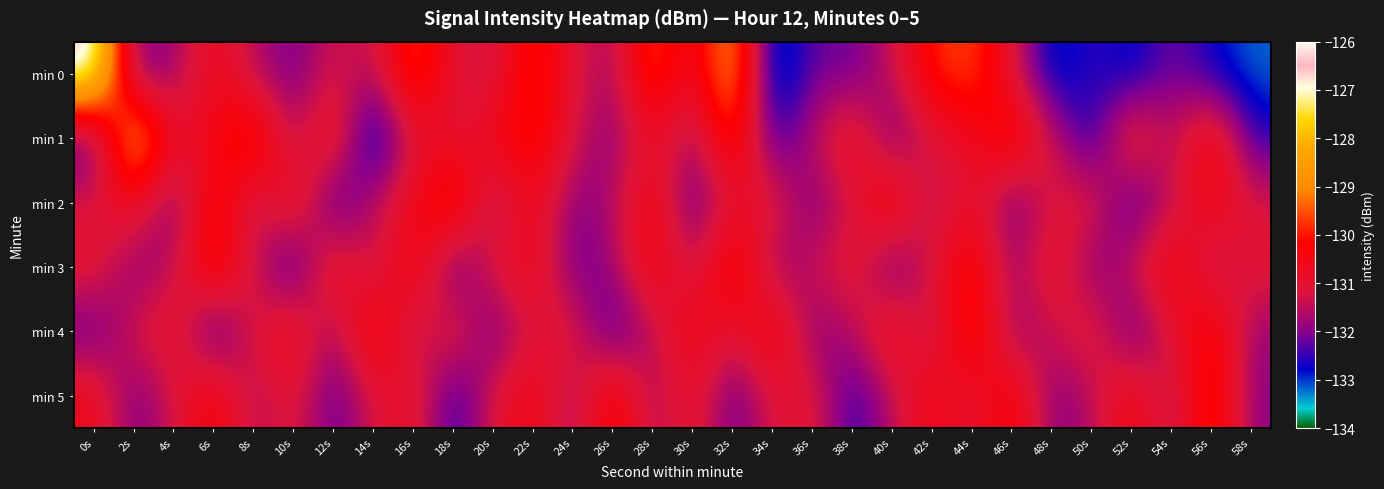

How many distinct data groups are displayed?

6